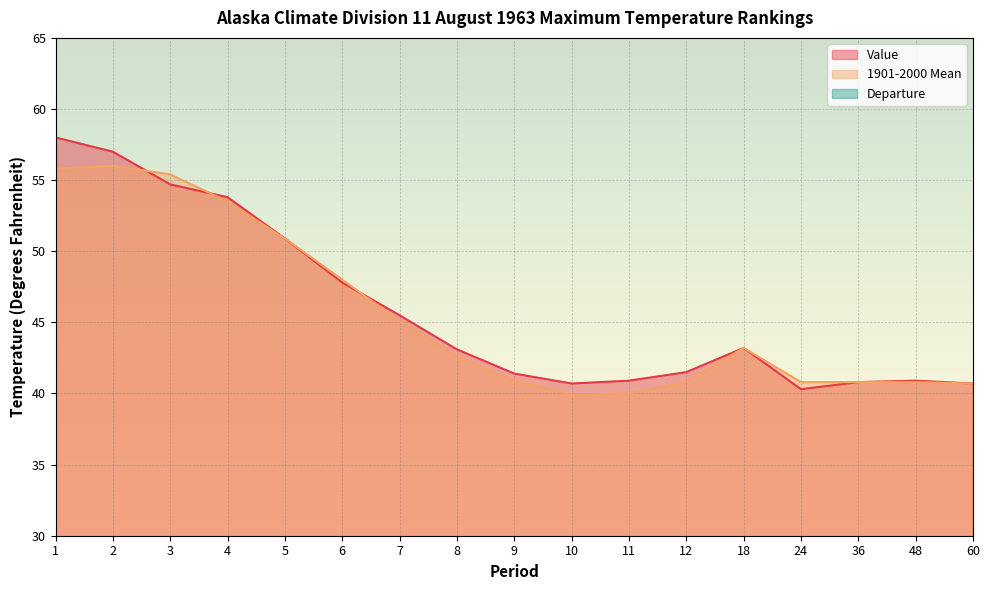

What is the smallest value displayed?

-0.7